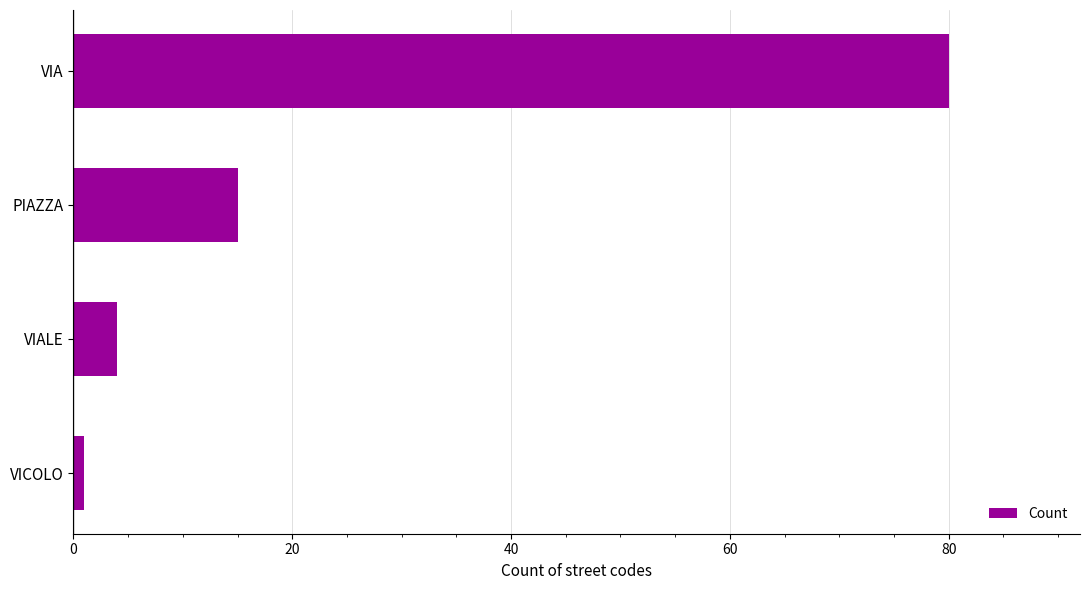

Between VIA and PIAZZA, which is larger?

VIA